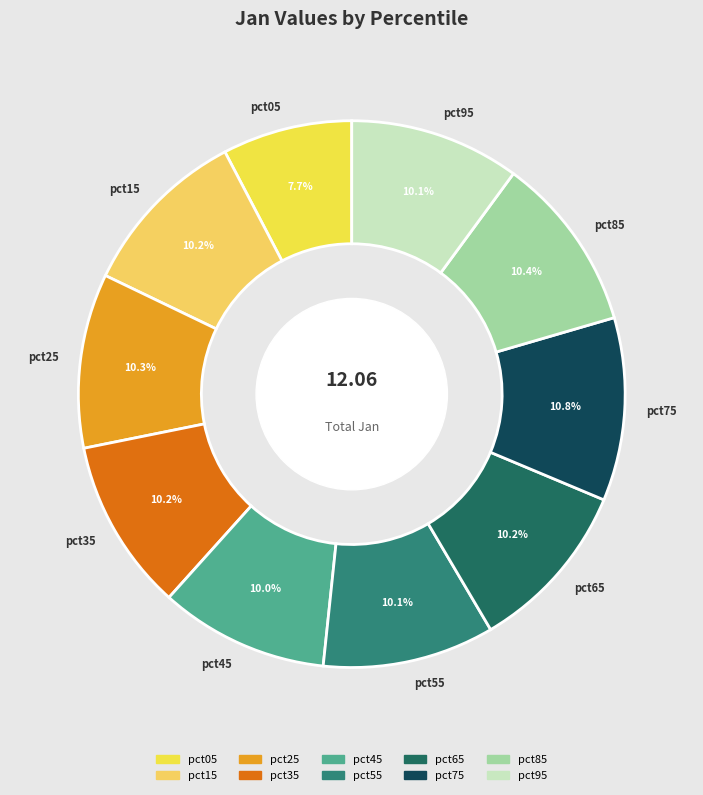

Which category has the smallest portion of the pie?

pct05